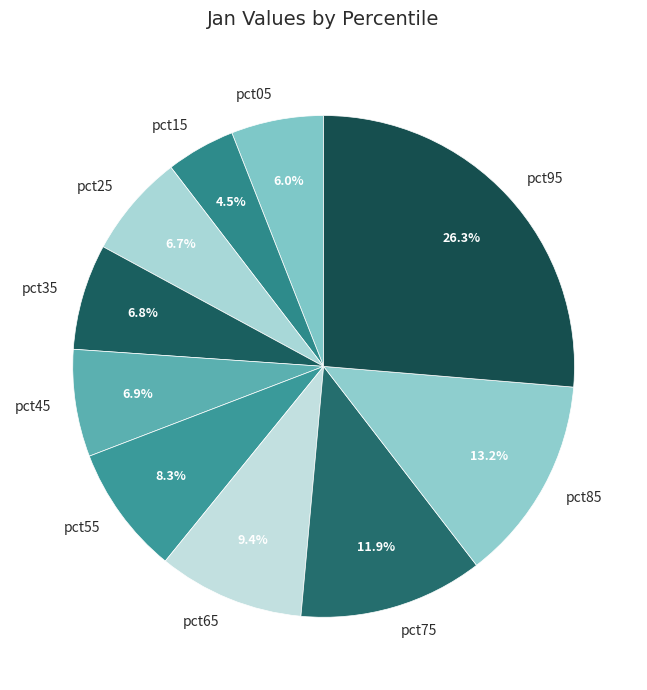

Does pct75 represent more than half of the total?

No